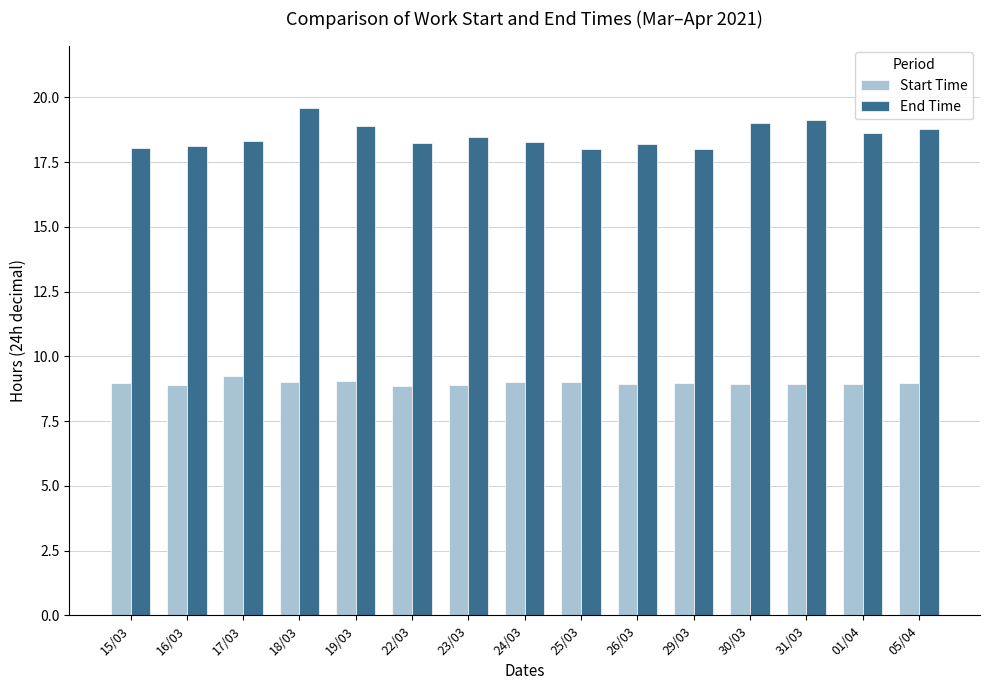

At 24/03, list the series in order from largest to smallest.

End Time, Start Time